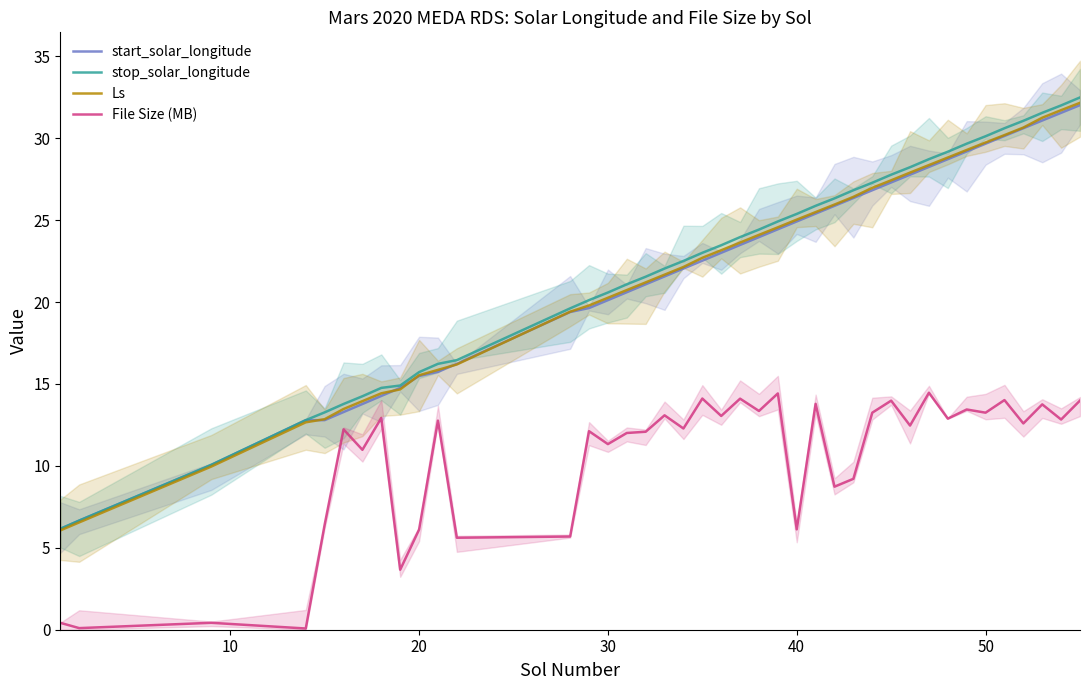

True or false: start_solar_longitude and File Size (MB) cross at least once.

False